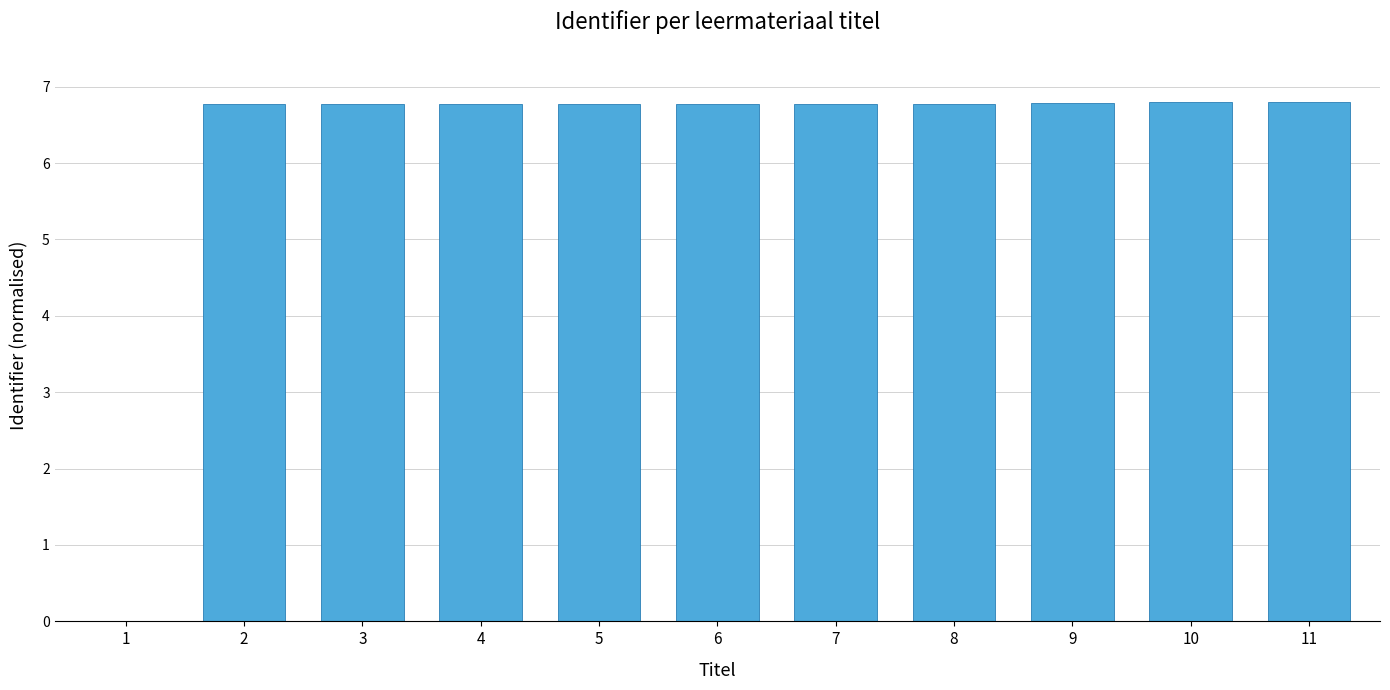

How many data points are above 6?

10